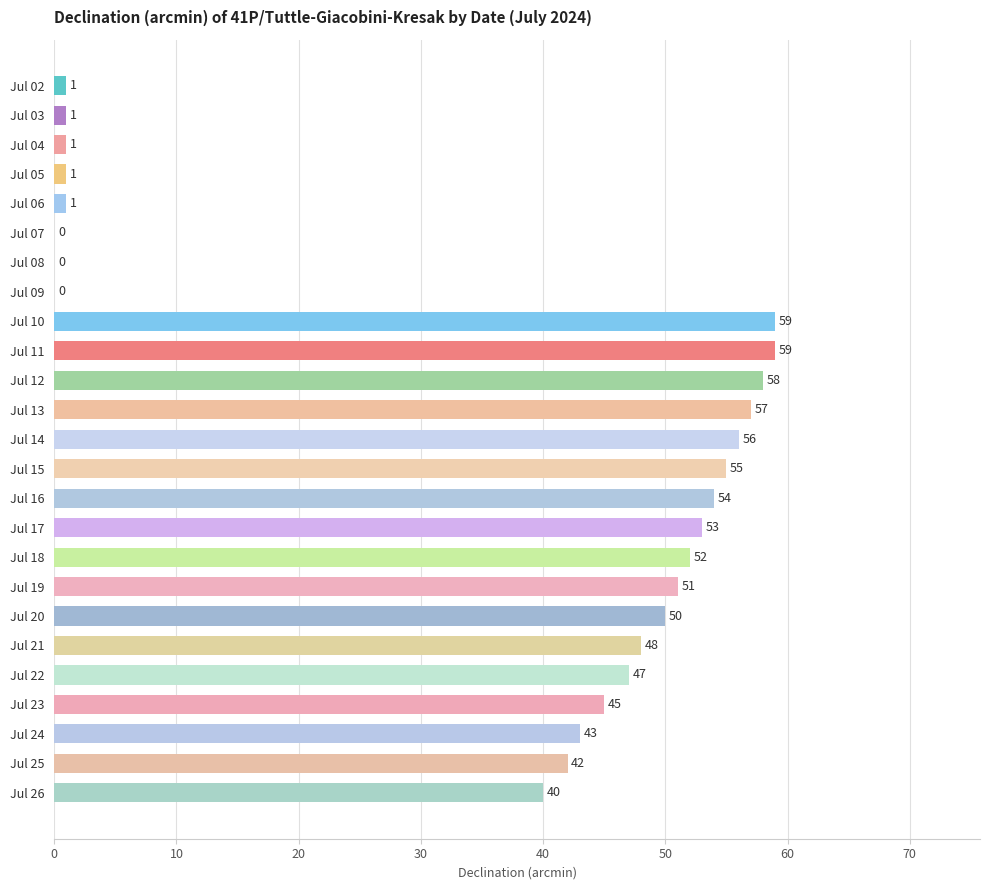

What is the maximum value shown in the chart?

59